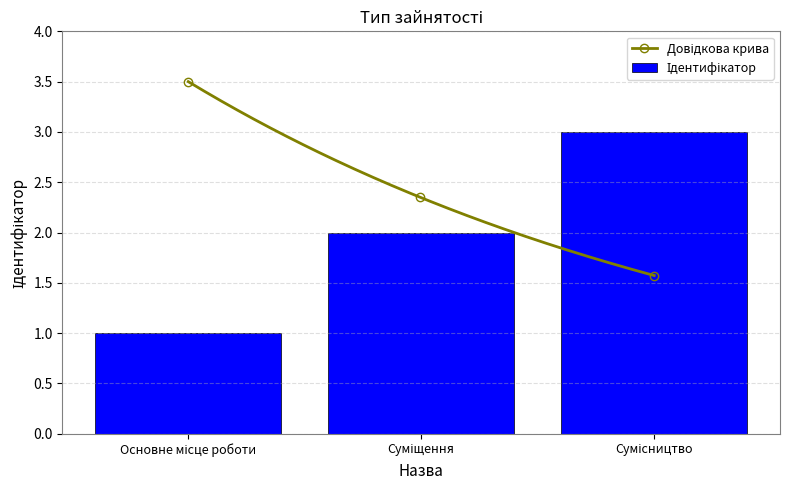

True or false: the data shows 3 at Суміщення.

False